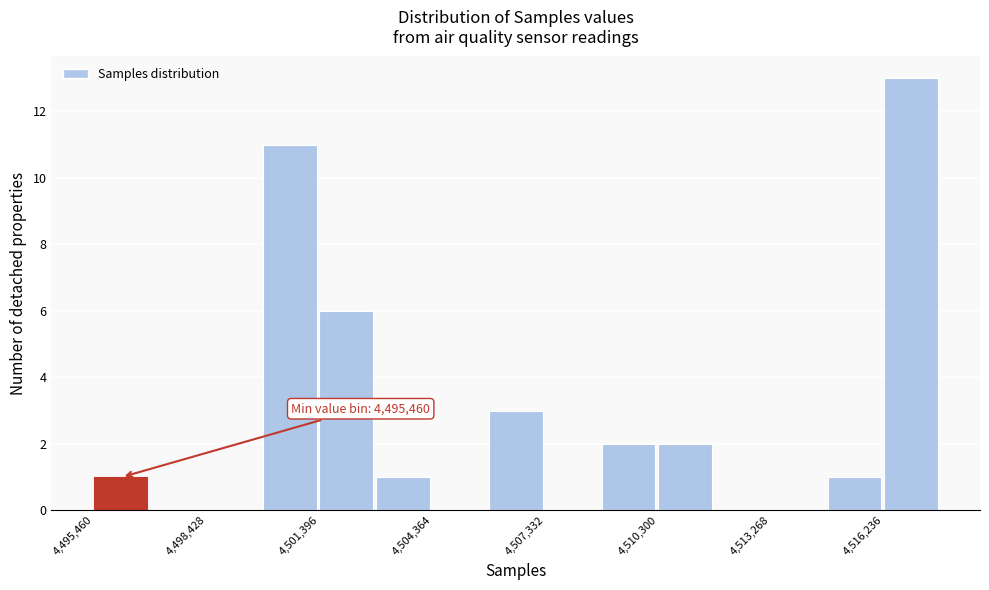

Read against the x-axis, roughly where is the centre of the tallest bar?

4517000